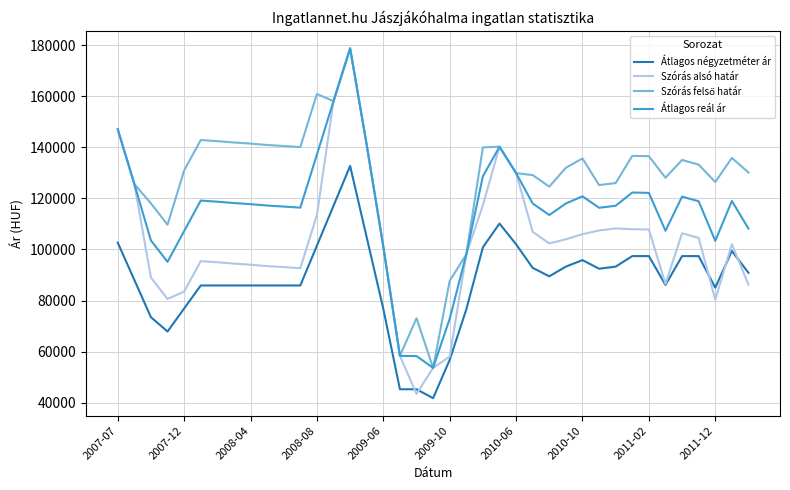

What is the smallest value displayed?

41759